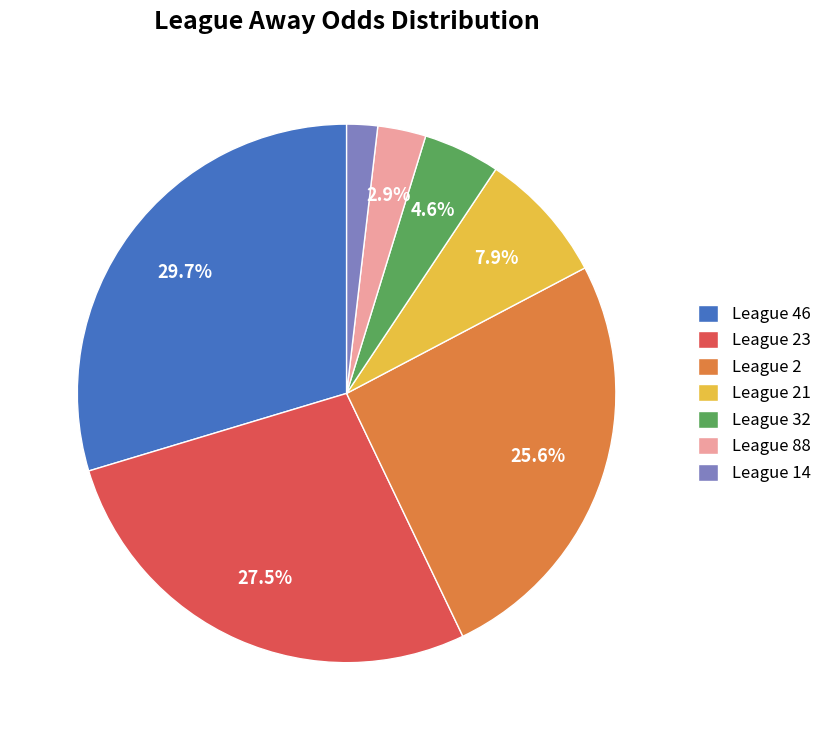

Do League 21 and League 46 together represent more than half of the pie?

No